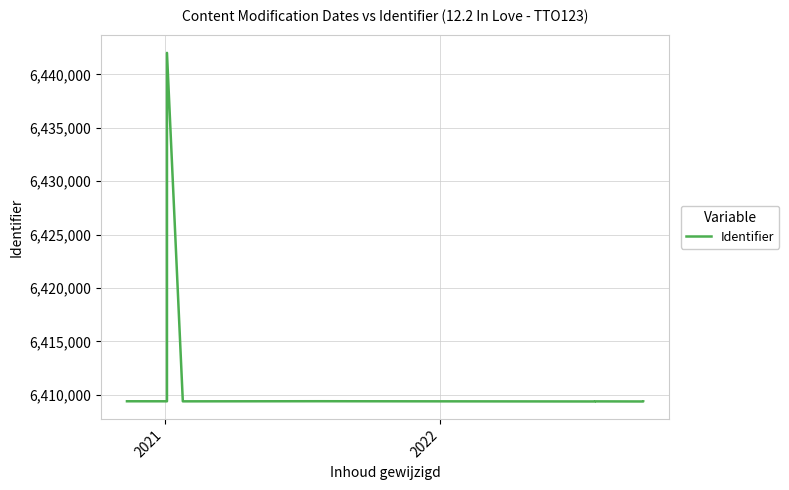

Is it true that the value at 8 is 9536987?

False